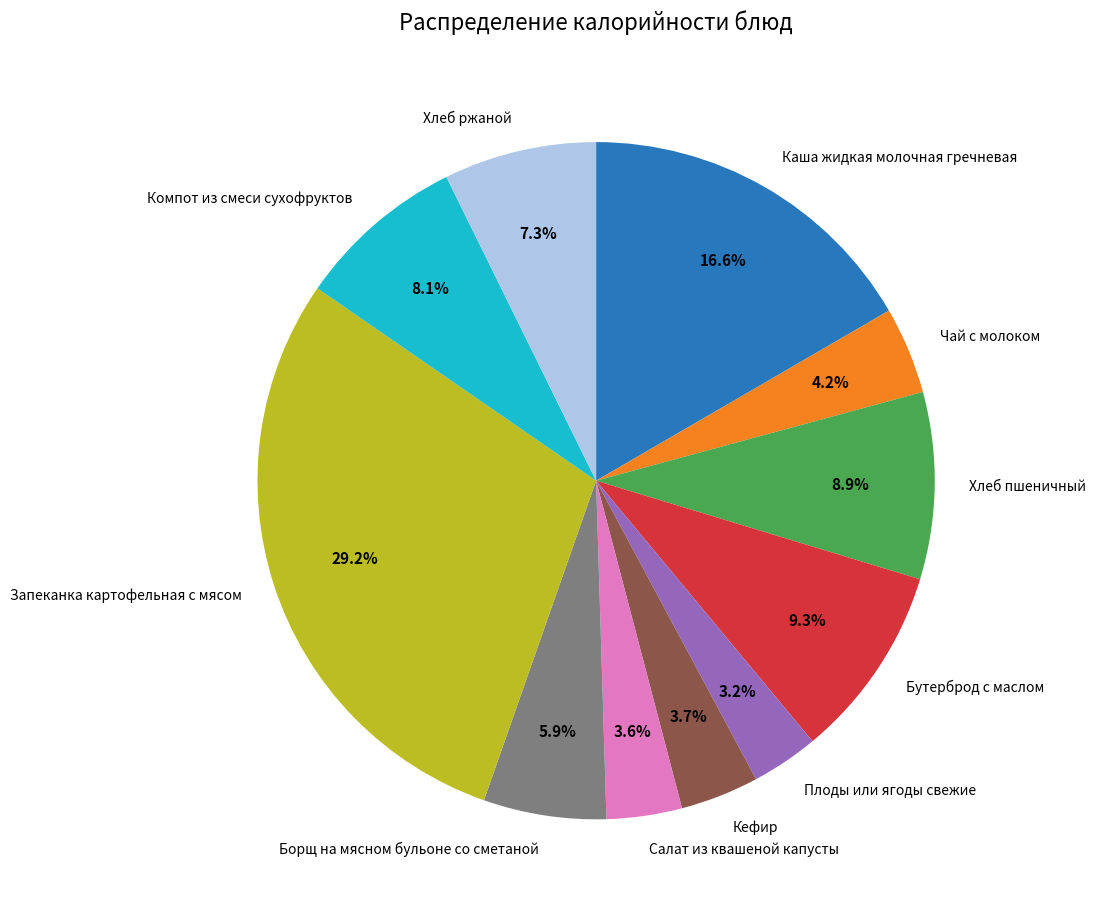

Which category has the biggest portion of the pie?

Запеканка картофельная с мясом